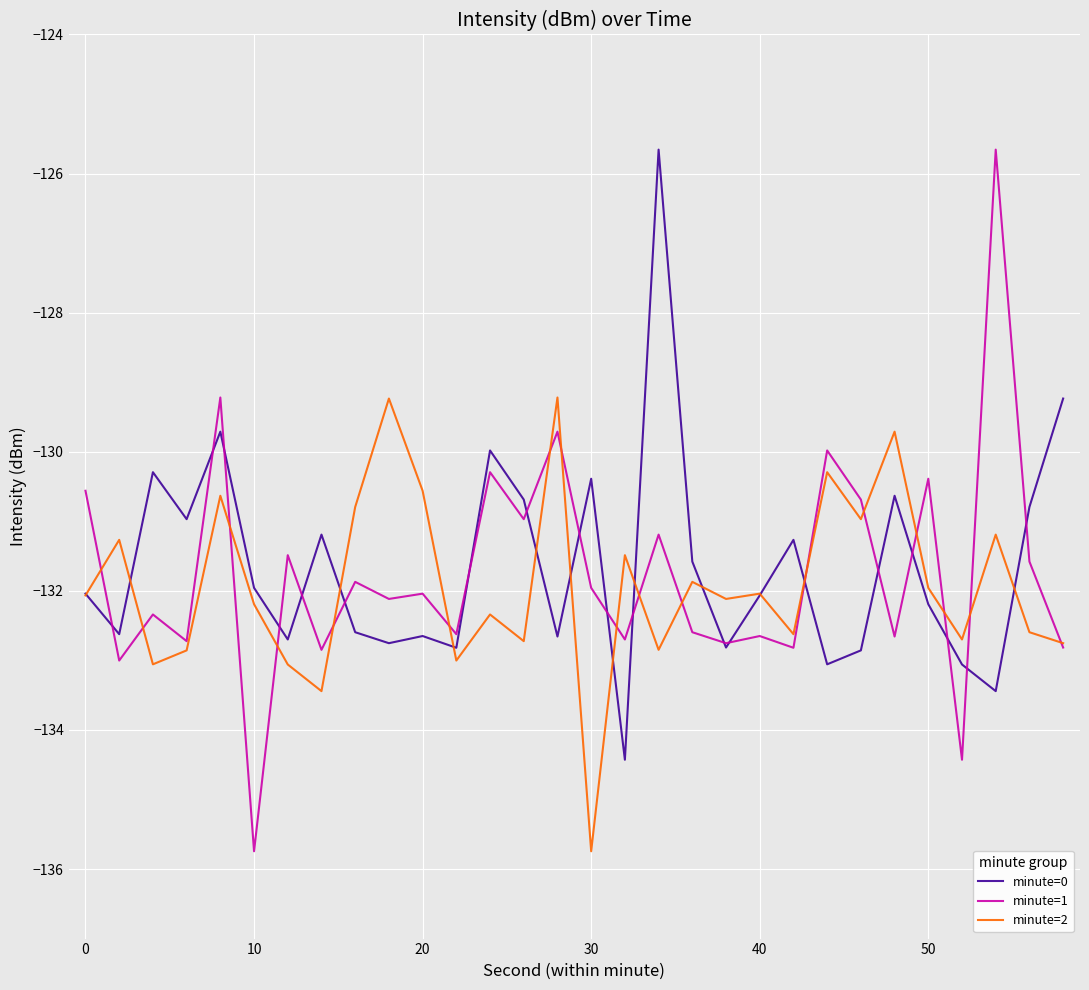

Which series has the largest range (max minus min)?

minute=1